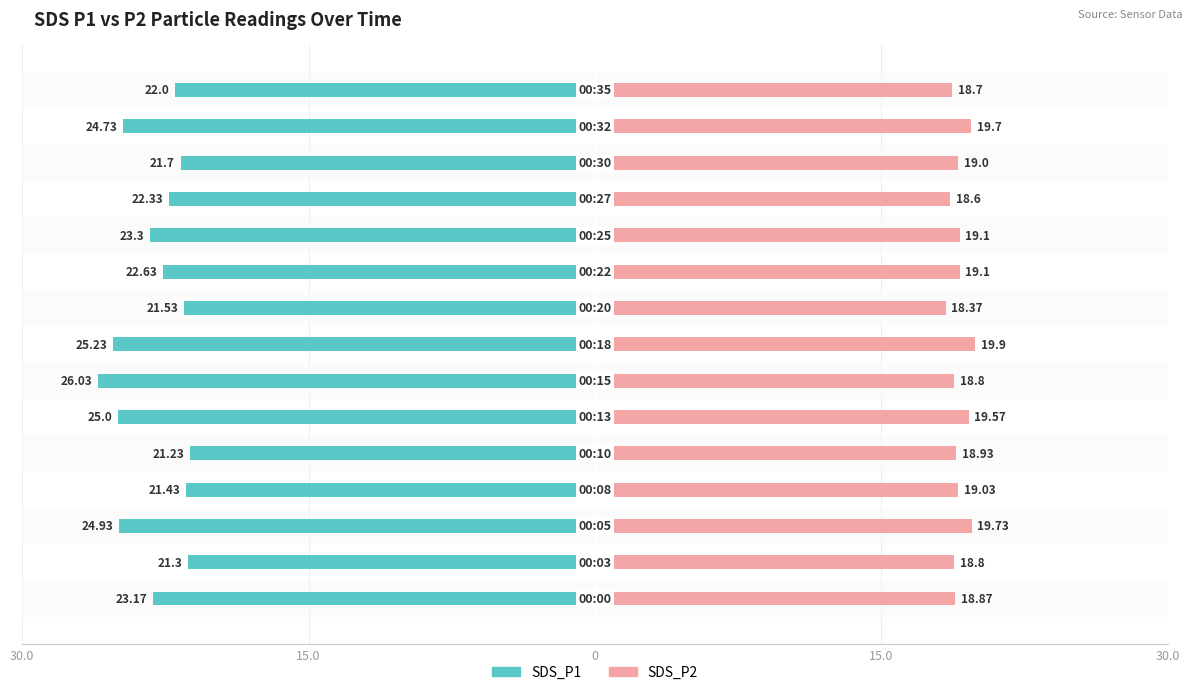

What is the label of the 11th bar from the left?

10